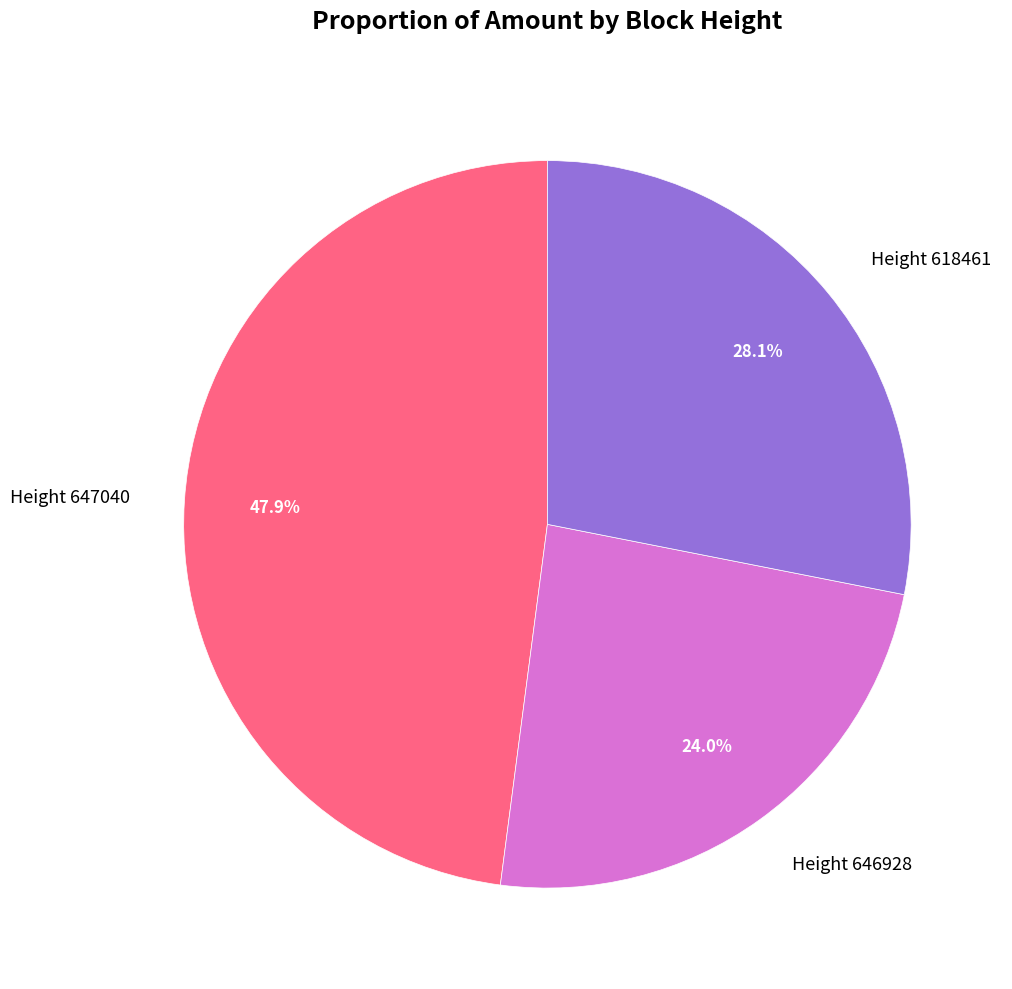

What percentage is NOT represented by Height 618461?

71.9%